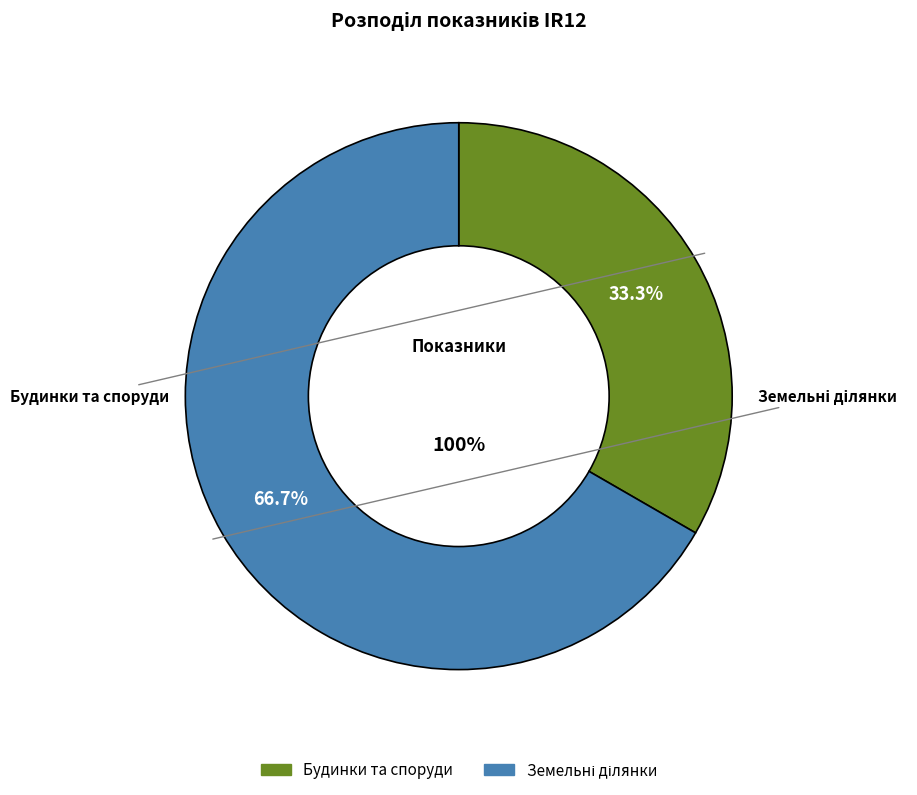

How many slices are in this pie chart?

2